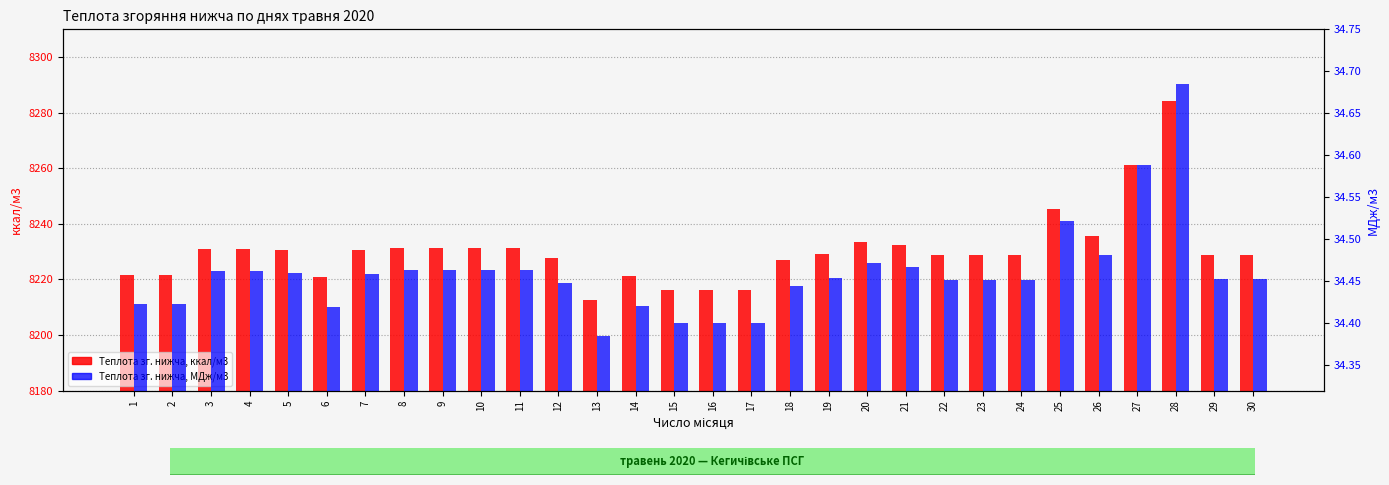

True or false: Теплота зг. нижча, ккал/м3 has a value of 2910.0 at 28.

False